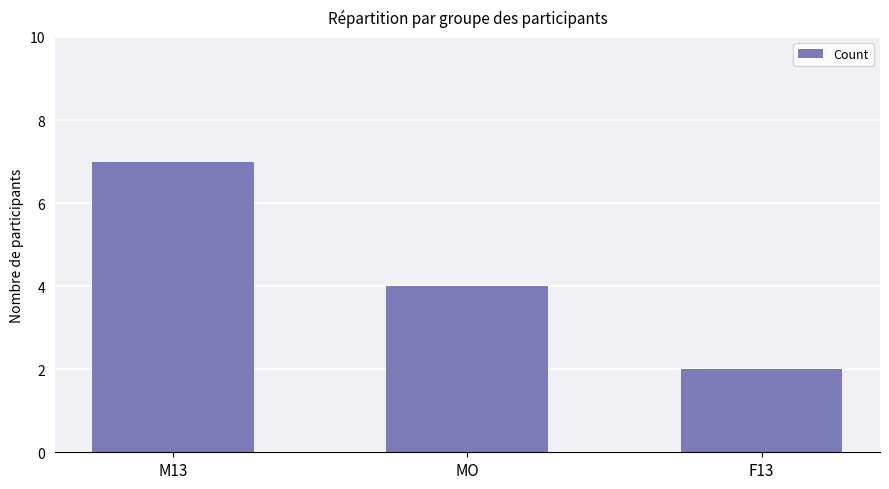

What is the difference between the values at F13 and MO?

2